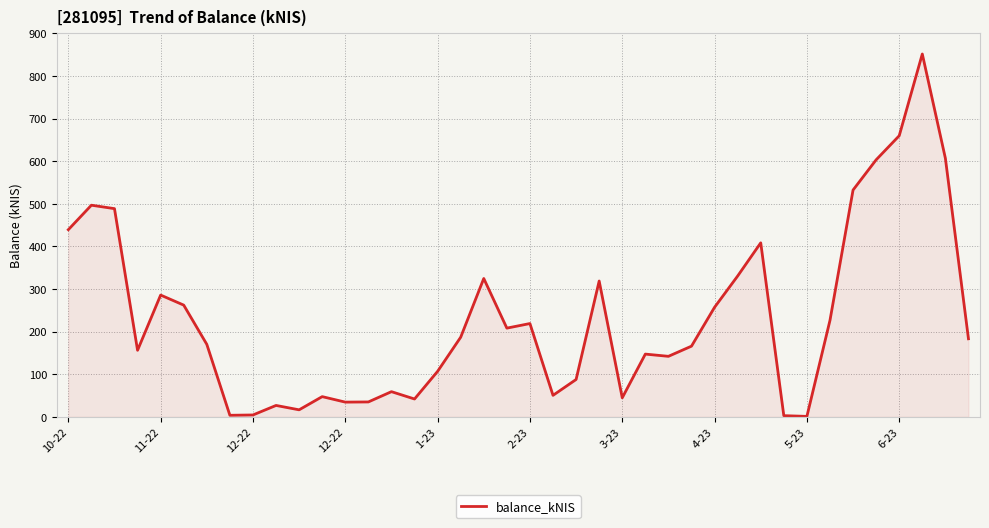

What is the greatest value displayed?

851.6